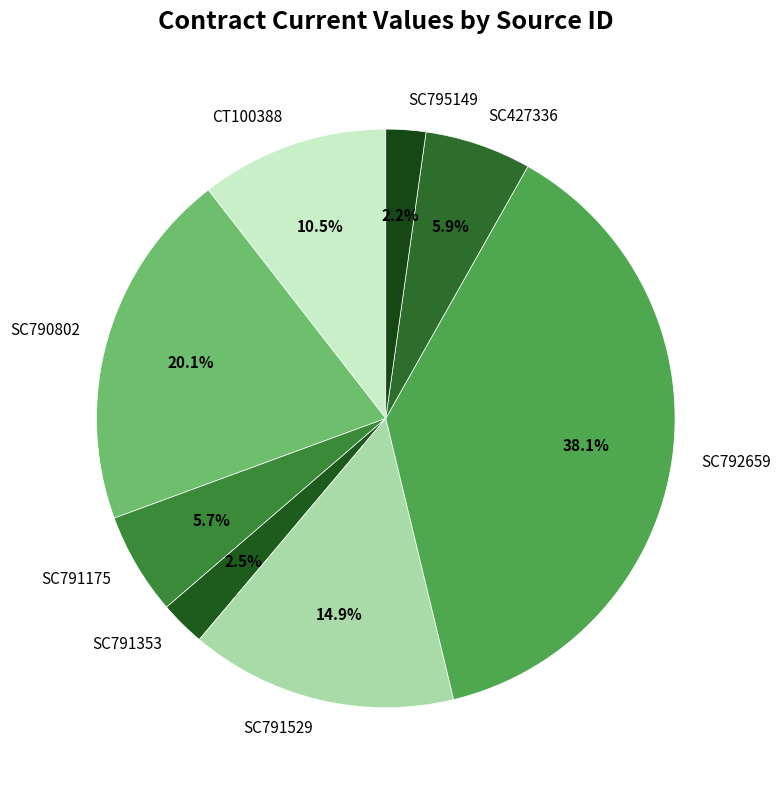

How many slices are in this pie chart?

8